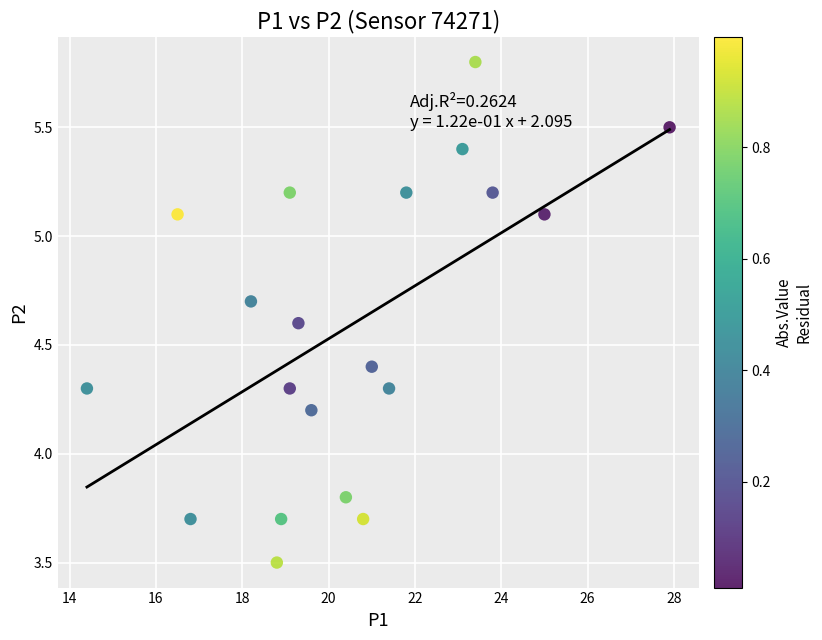

What is the range of X values (max minus min)?

13.5